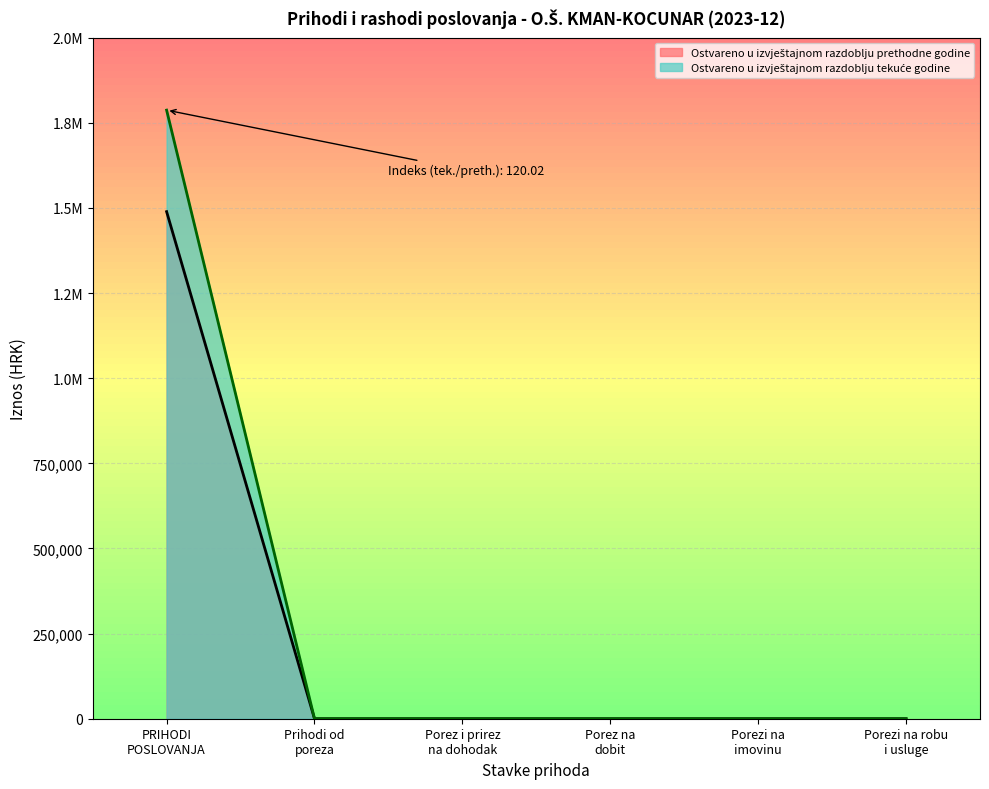

What is the label of the 10th point from the right?

Porez i prirez na dohodak